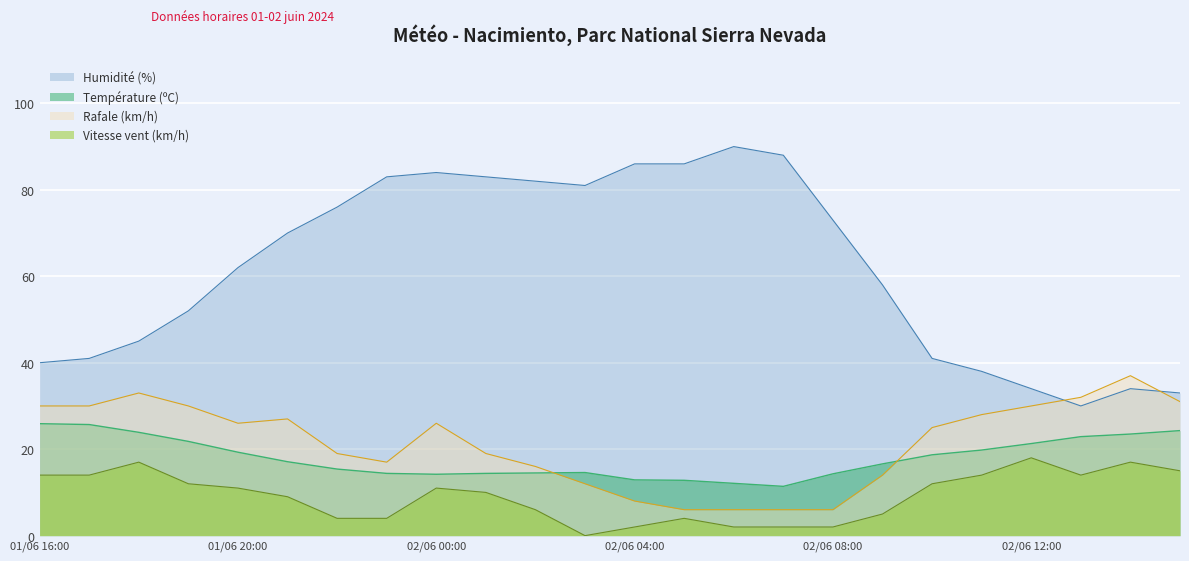

How many series are shown in this chart?

4